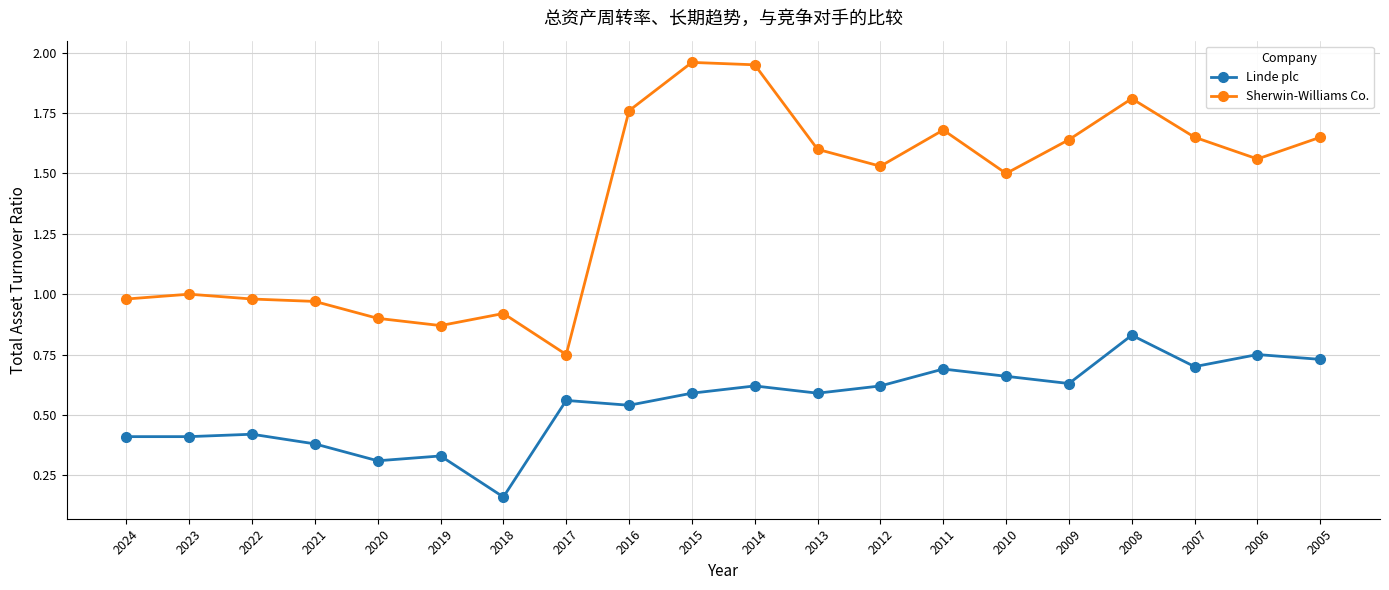

True or false: Sherwin-Williams Co. and Linde plc intersect in this chart.

False